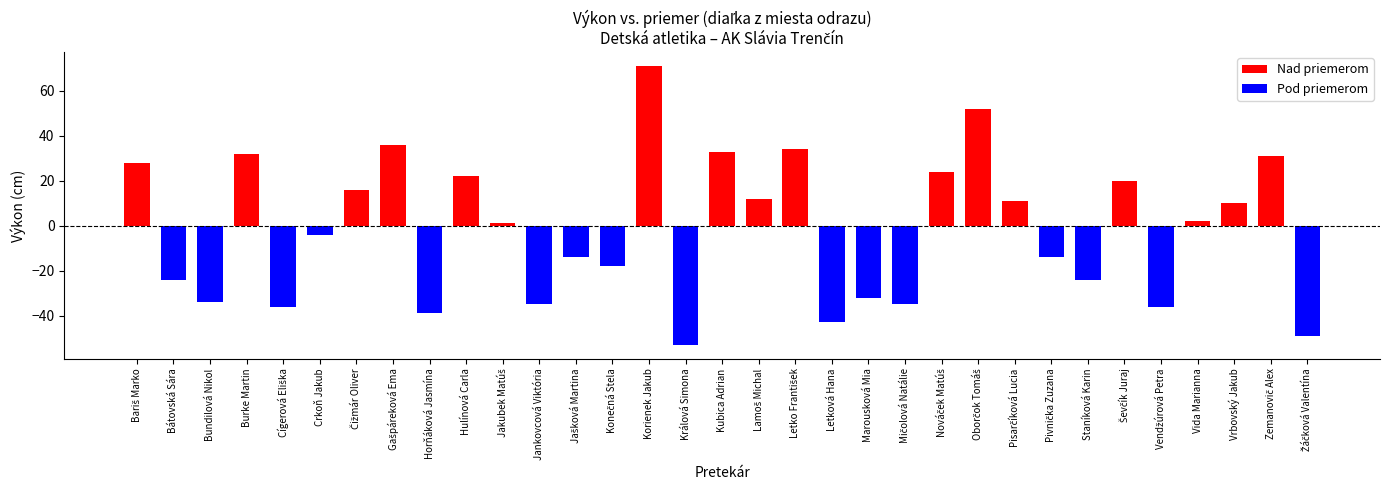

How many bars are there in total?

33